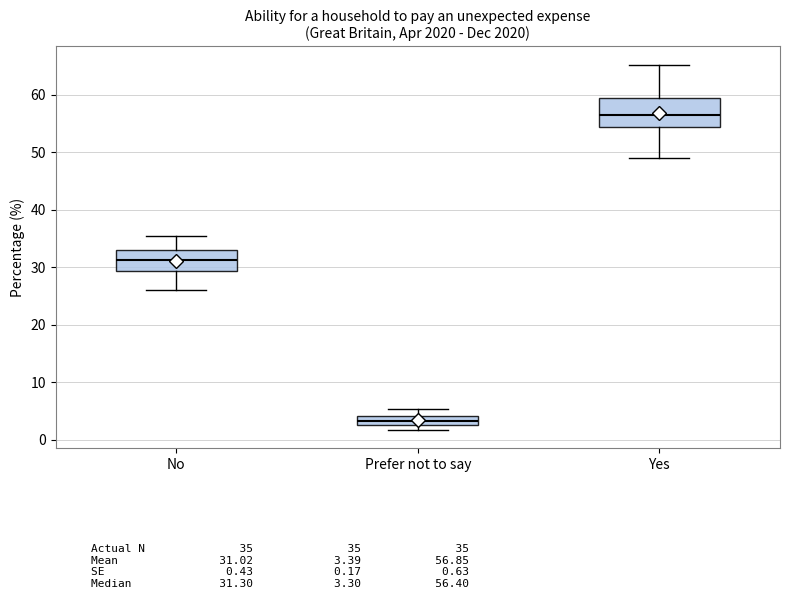

Which box's median line is the lowest?

Prefer not to say